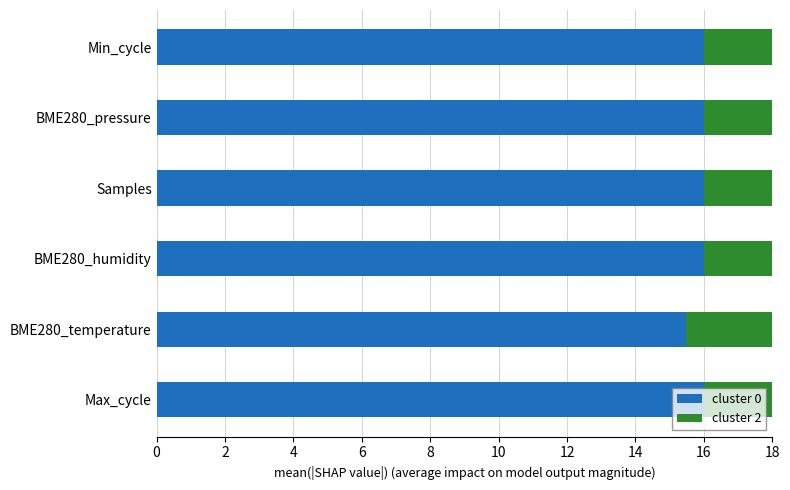

What is the spread (max minus min) of values at Max_cycle?

0.6